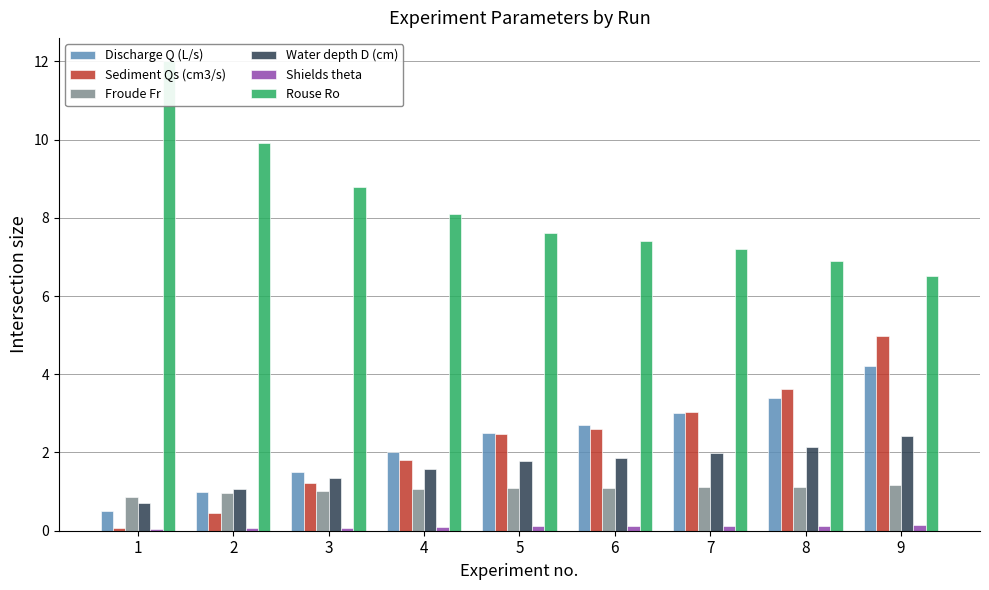

At how many categories does at least one series exceed 1?

9